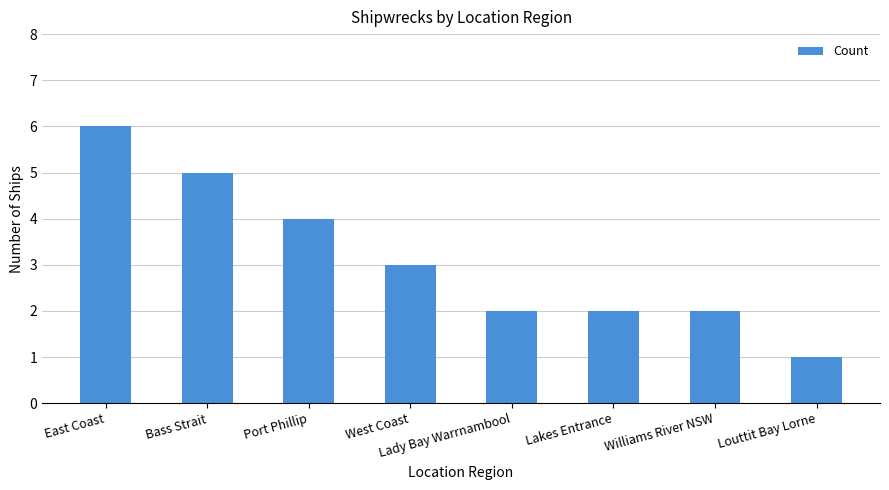

Which category has the highest value across all series?

East Coast